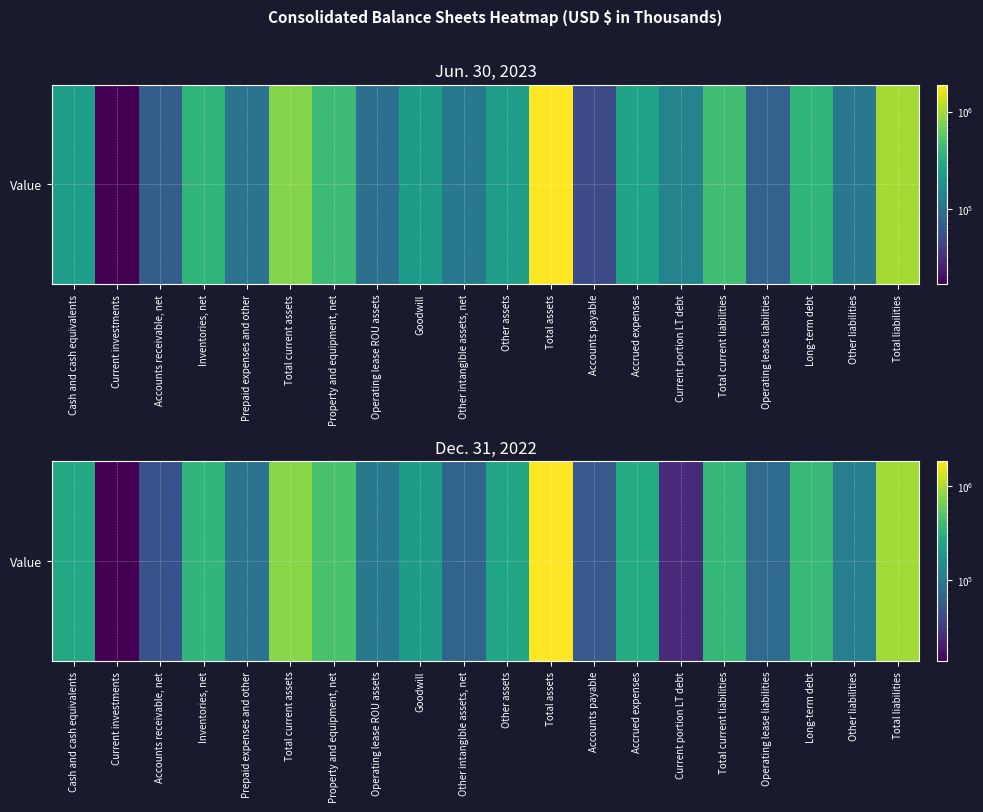

List the labels in order of value, smallest first.

Current investments, Current portion LT debt, Accounts receivable, net, Accounts payable, Other intangible assets, net, Operating lease liabilities, Prepaid expenses and other, Operating lease ROU assets, Other liabilities, Goodwill, Other assets, Cash and cash equivalents, Accrued expenses, Inventories, net, Total current liabilities, Long-term debt, Property and equipment, net, Total current assets, Total liabilities, Total assets